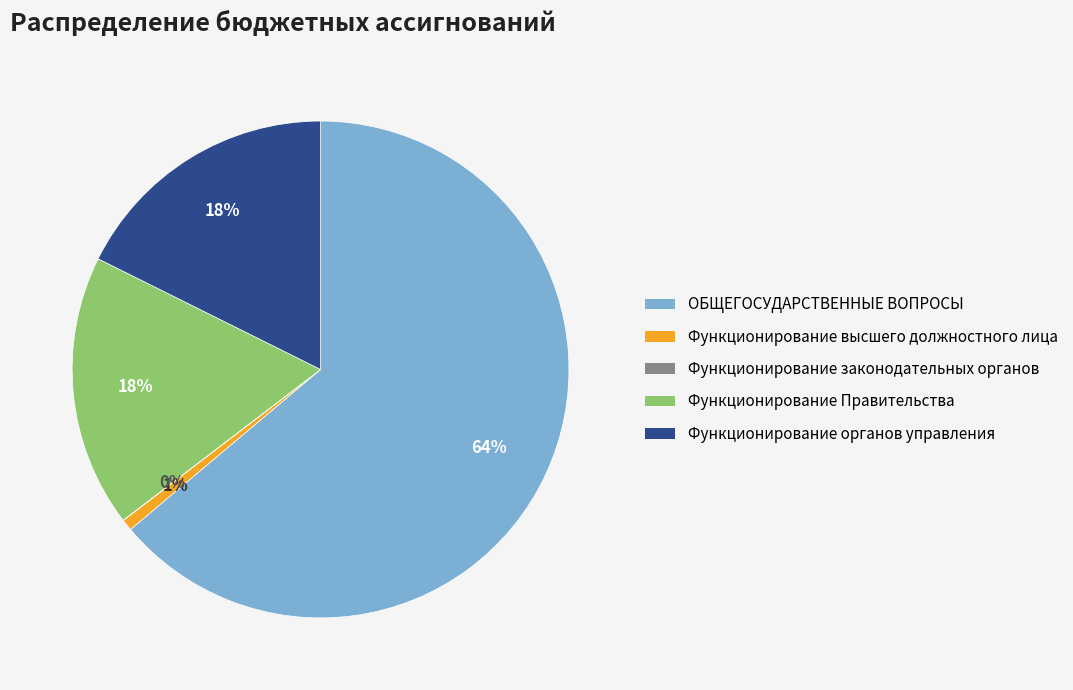

Which slice is the largest?

ОБЩЕГОСУДАРСТВЕННЫЕ ВОПРОСЫ